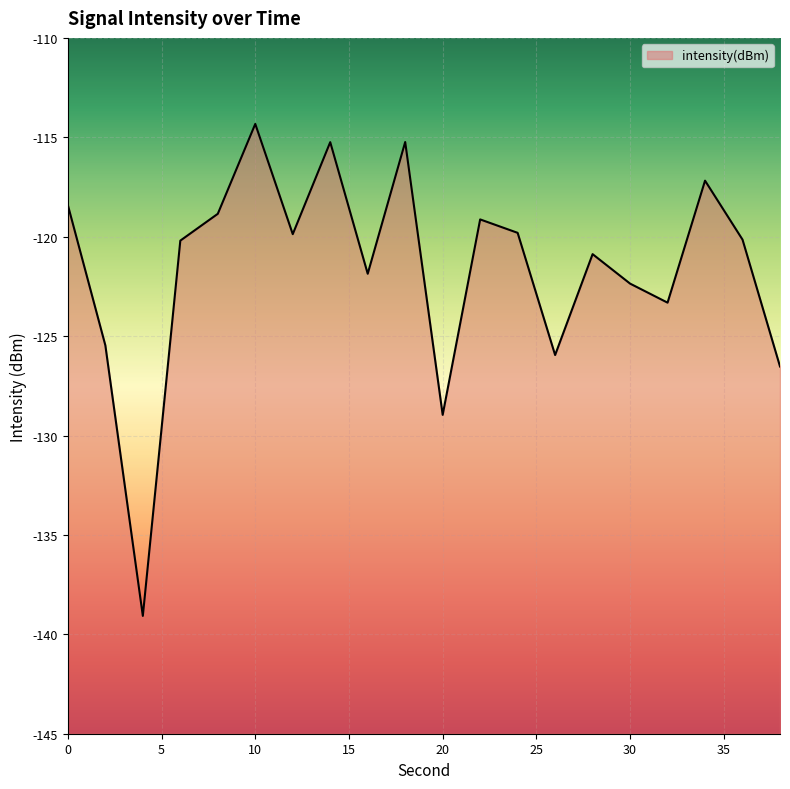

Reading left to right, transcribe all the data shown in this chart.

0=-118.4	2=-125.5	4=-139.1	6=-120.2	8=-118.8	10=-114.3	12=-119.9	14=-115.2	16=-121.9	18=-115.2	20=-129.0	22=-119.1	24=-119.8	26=-126.0	28=-120.9	30=-122.4	32=-123.3	34=-117.2	36=-120.1	38=-126.5